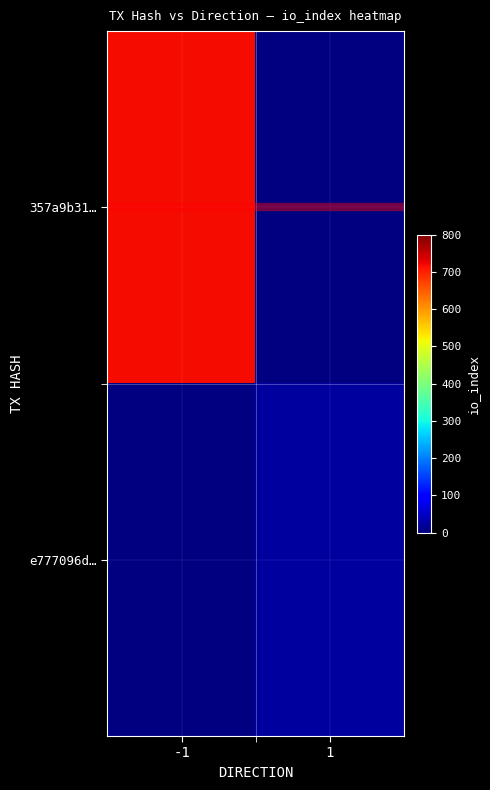

Which category has the highest value in the e777096d… series?

-1